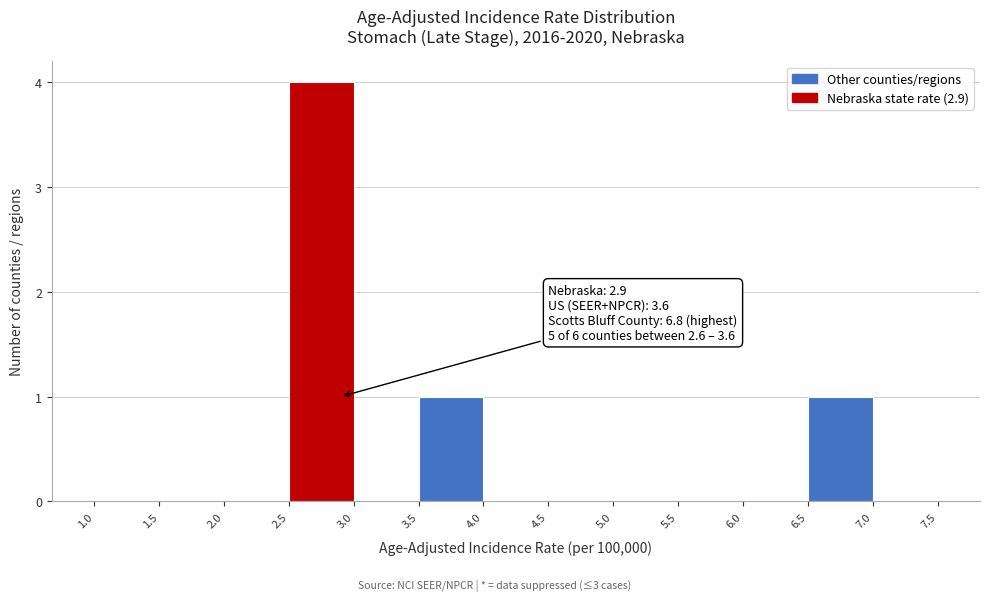

Over which range of the x-axis is the bar tallest?

2.5 to 3.0